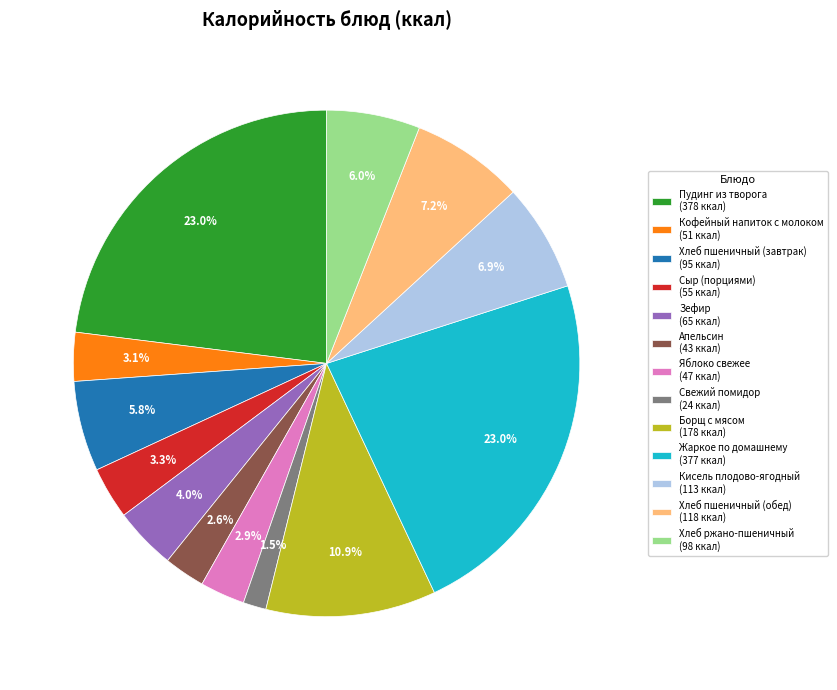

Does Яблоко свежее account for over 50% of the chart?

No